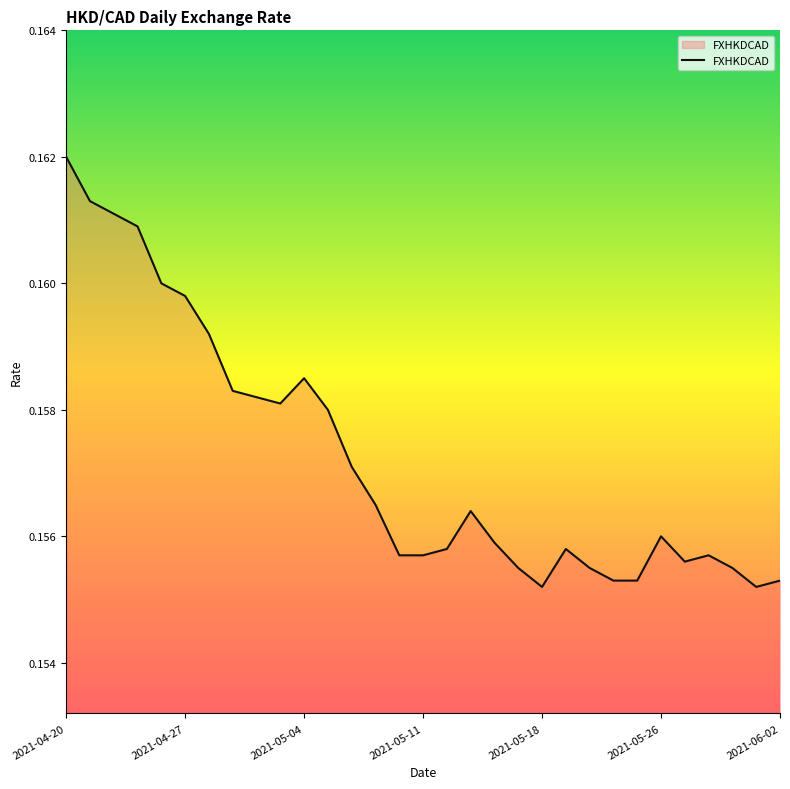

At which category does the chart reach its peak across all series?

2021-04-20